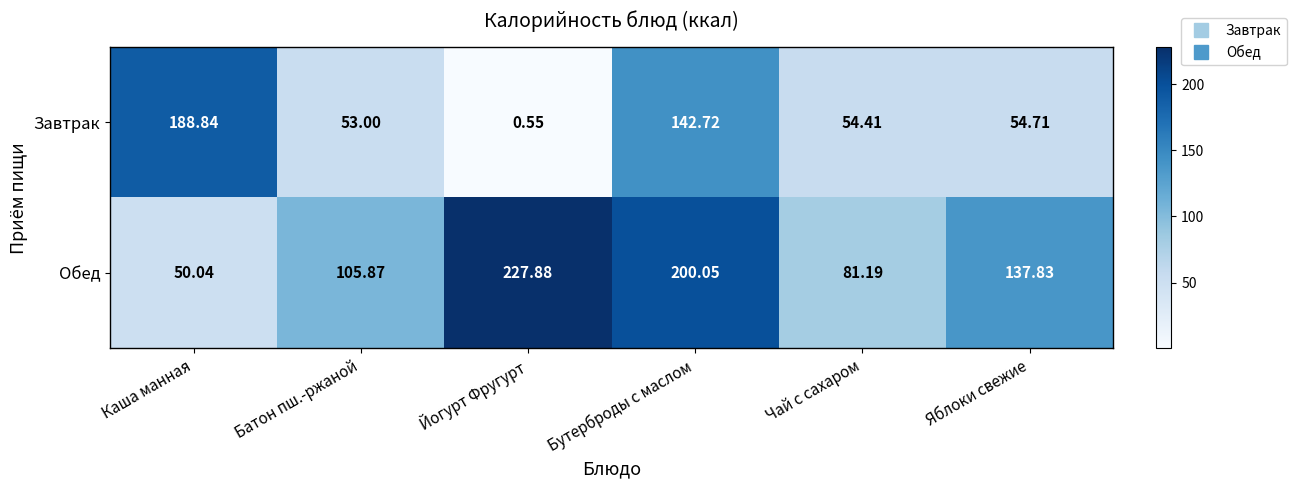

List the series in order of their overall mean, lowest first.

Завтрак, Обед